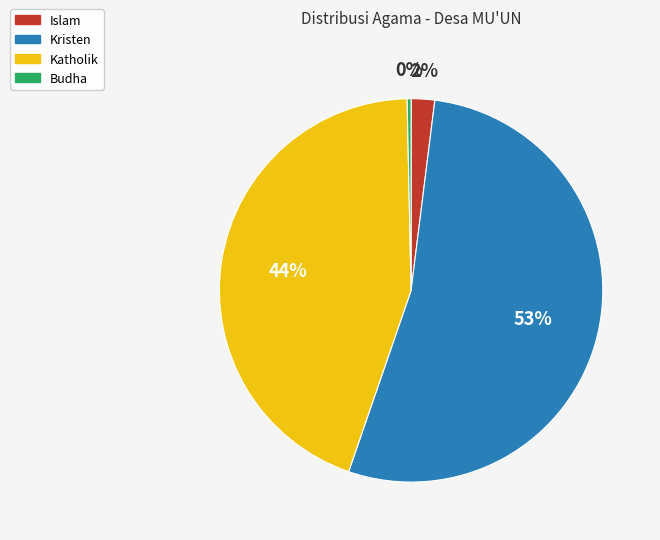

To the nearest percent, what is the combined percentage of Kristen and Katholik?

98%